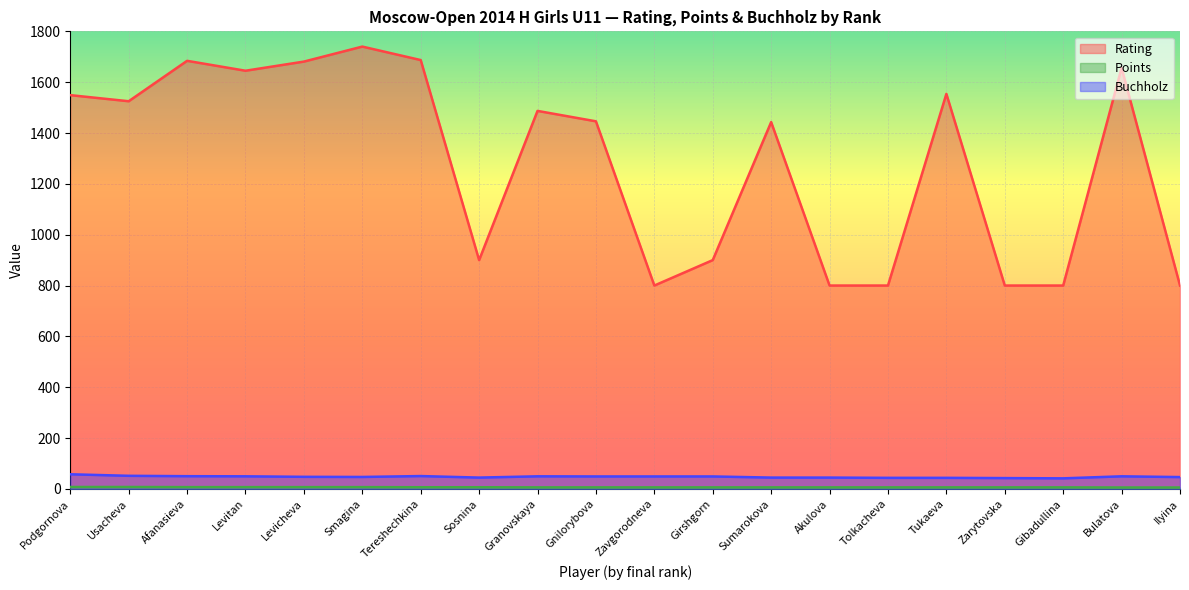

What is the label of the 2nd point from the left?

Usacheva